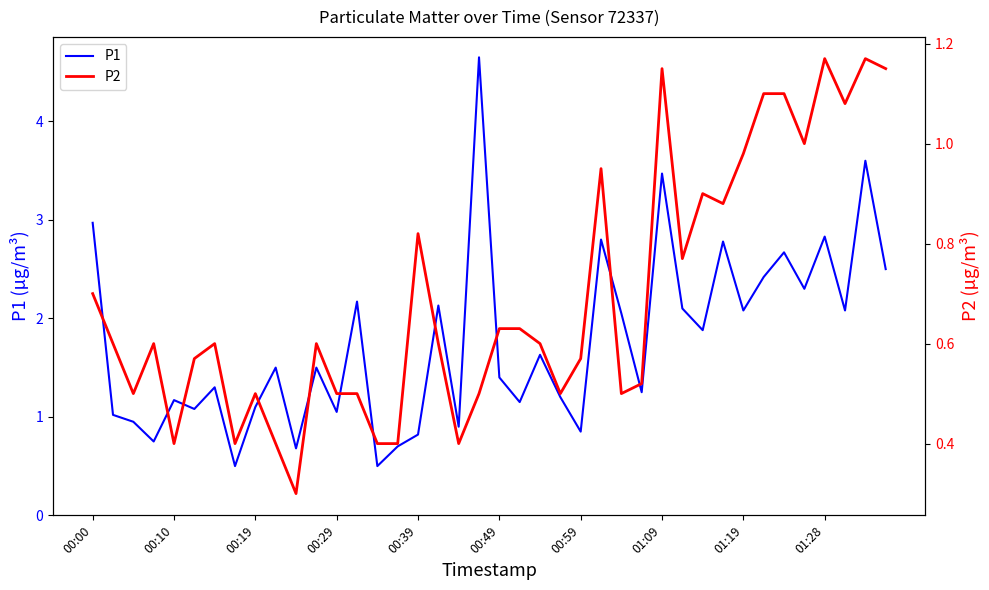

Rank the series by their maximum value, from highest to lowest.

P1, P2